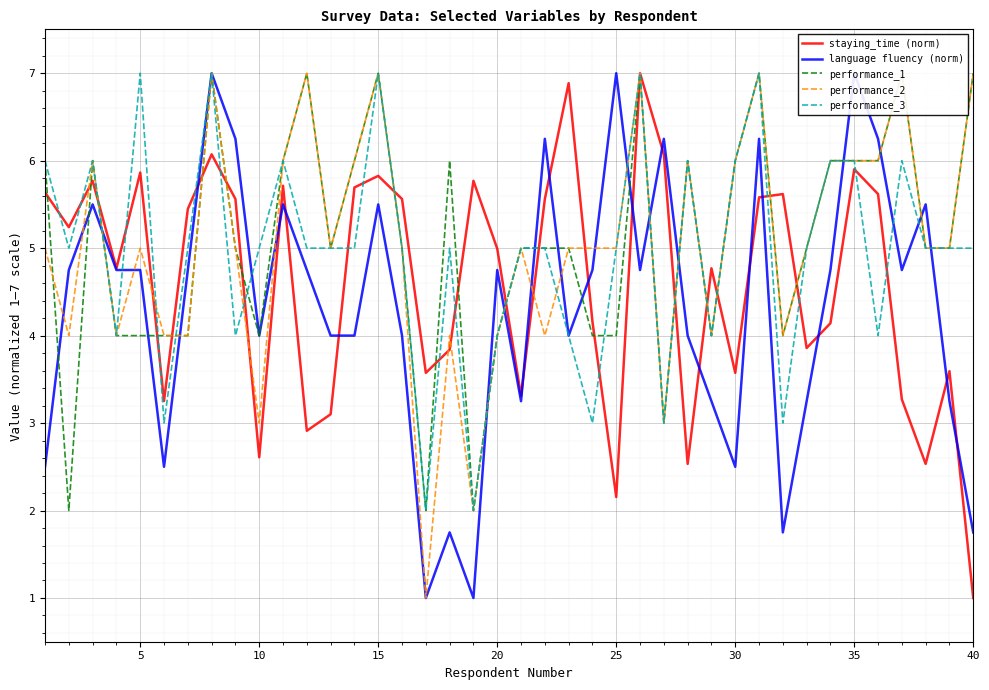

How many times do language fluency (norm) and performance_3 cross each other?

13